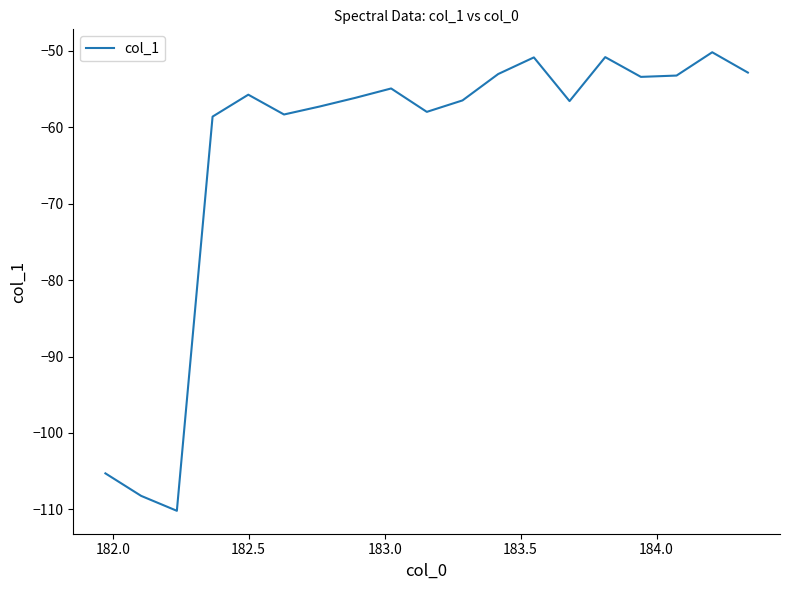

What is the greatest value displayed?

-50.2